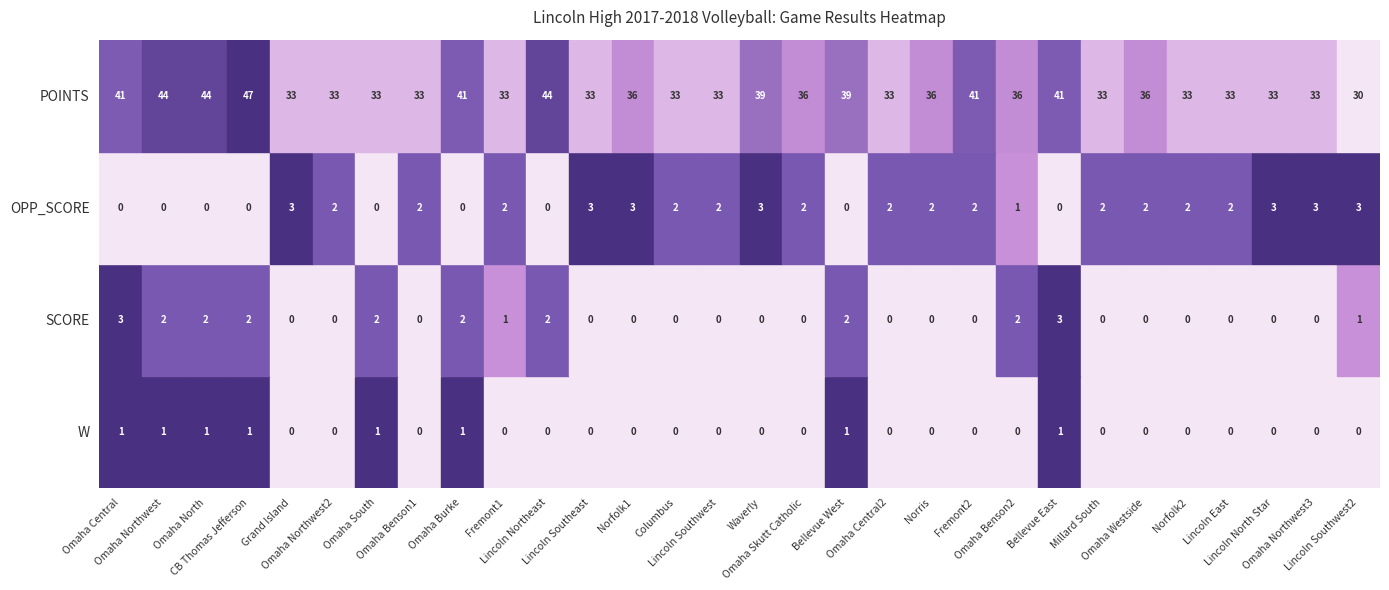

List the series in order of their peak value, highest first.

POINTS, SCORE, OPP_SCORE, W